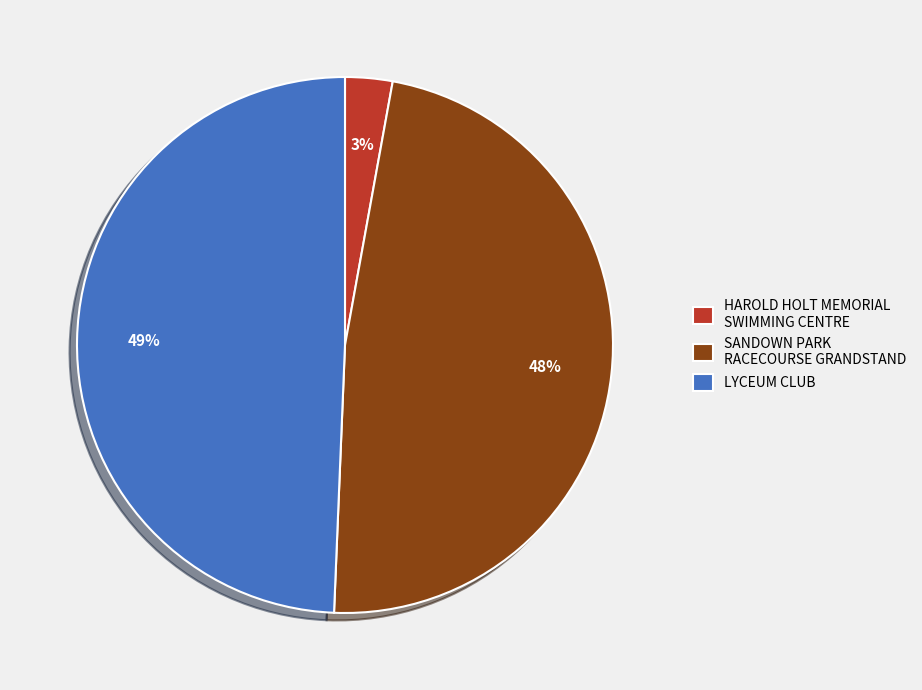

The LYCEUM CLUB slice represents 62% of the pie. True or false?

False